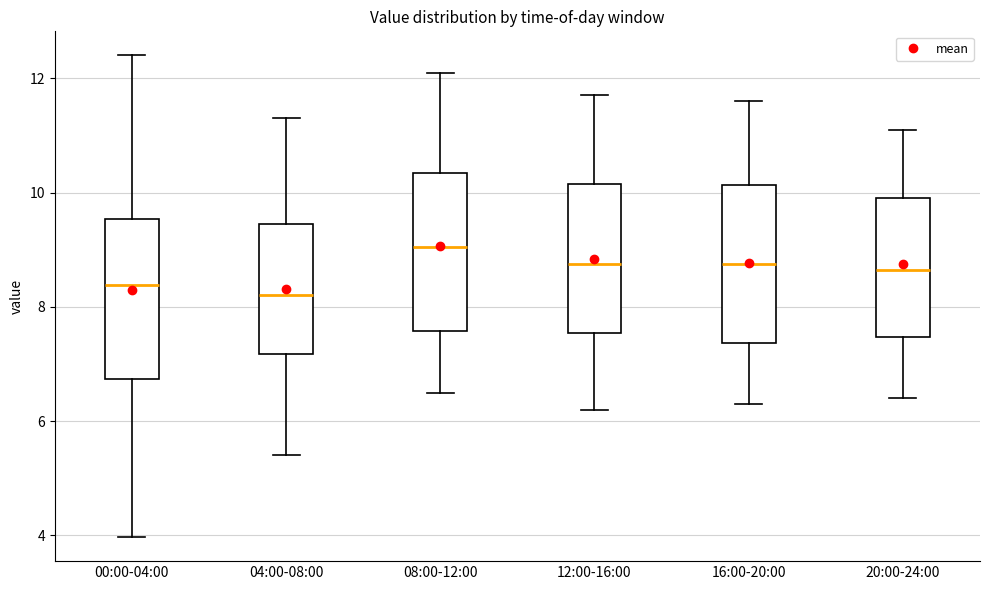

Where is the lower edge of the box for 20:00-24:00 on the y-axis? The values are not printed on the chart, so give them approximately, as read against the axis.

7.4